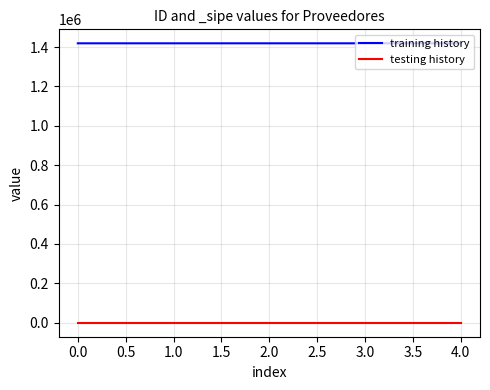

Is the value of training history at 2.0 greater than the value of testing history at 3.0?

Yes